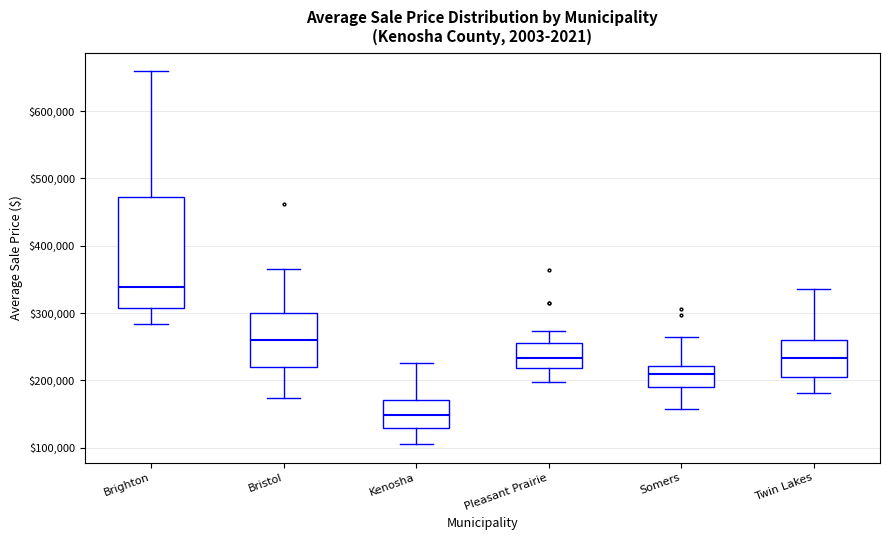

Where does the upper whisker of the box for Twin Lakes end on the y-axis? The values are not printed on the chart, so give them approximately, as read against the axis.

340000